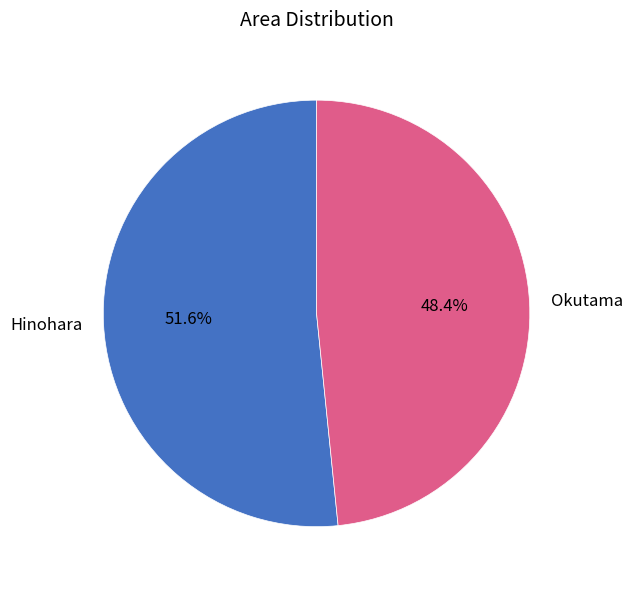

Which slice is the largest?

Hinohara